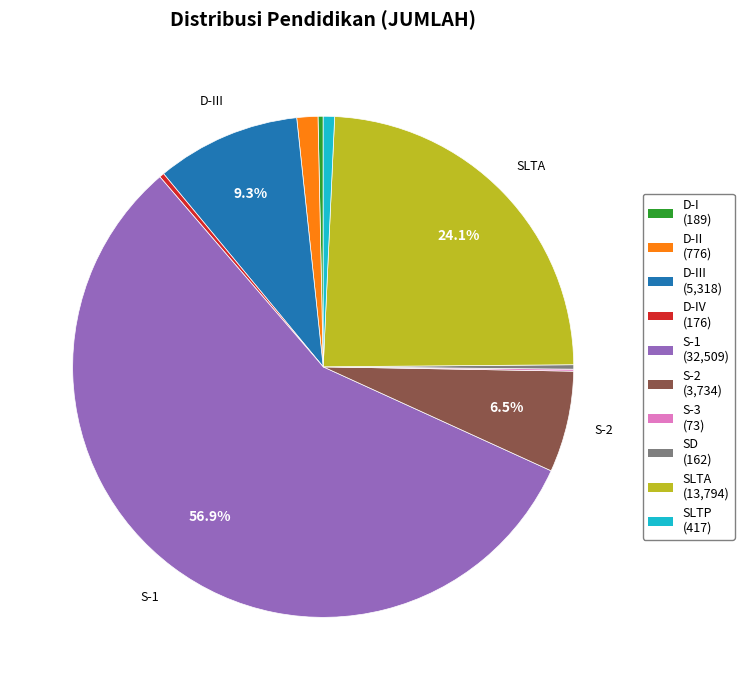

Does any single category account for the majority?

Yes